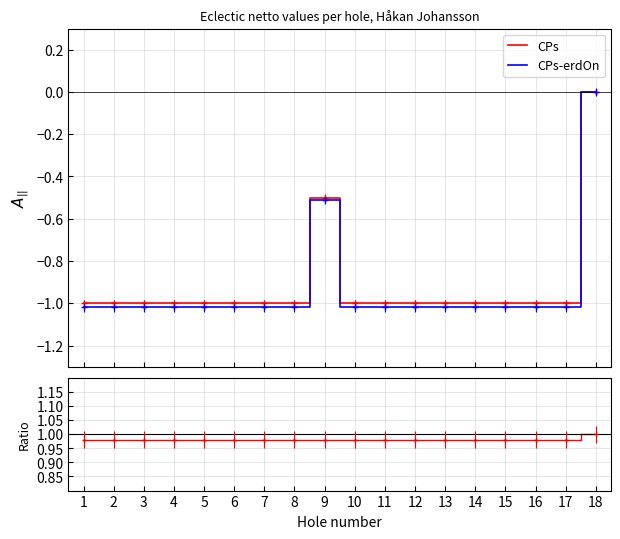

Is it true that CPs-erdOn equals -0.4 at 11?

False